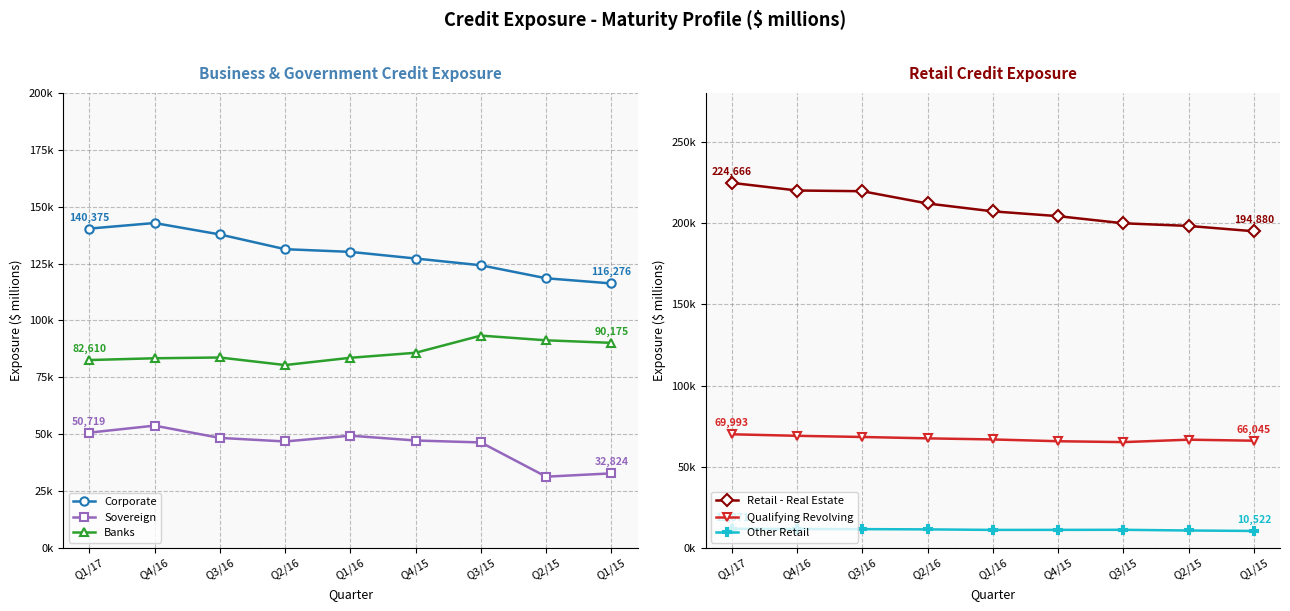

Between Q3/15 and Q2/15, which series saw the biggest shift?

Sovereign